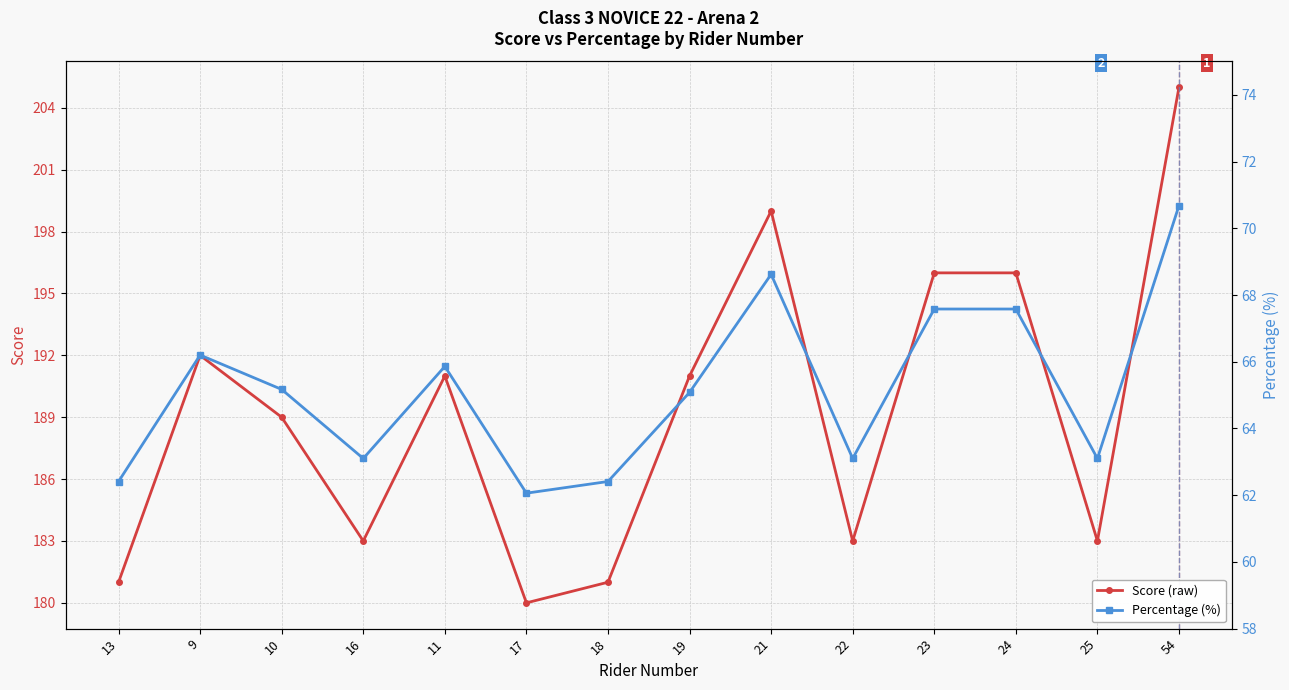

Which series has the largest total across all categories?

Score (raw)